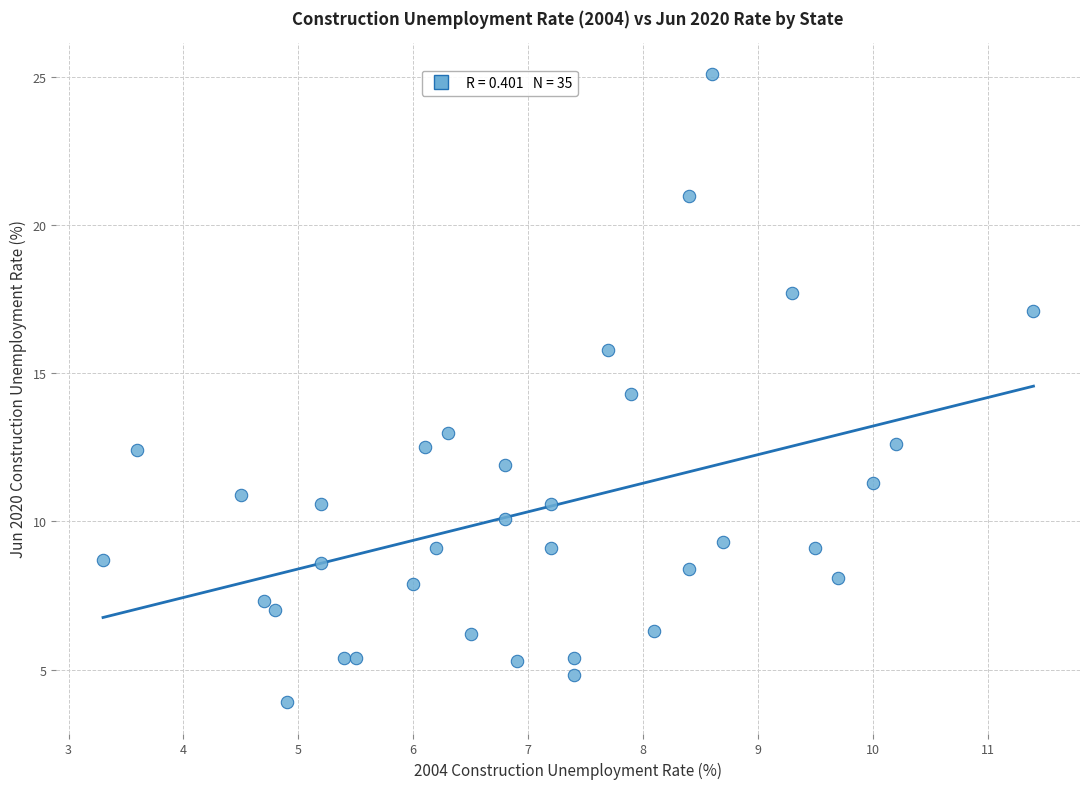

What is the range of X values (max minus min)?

8.1